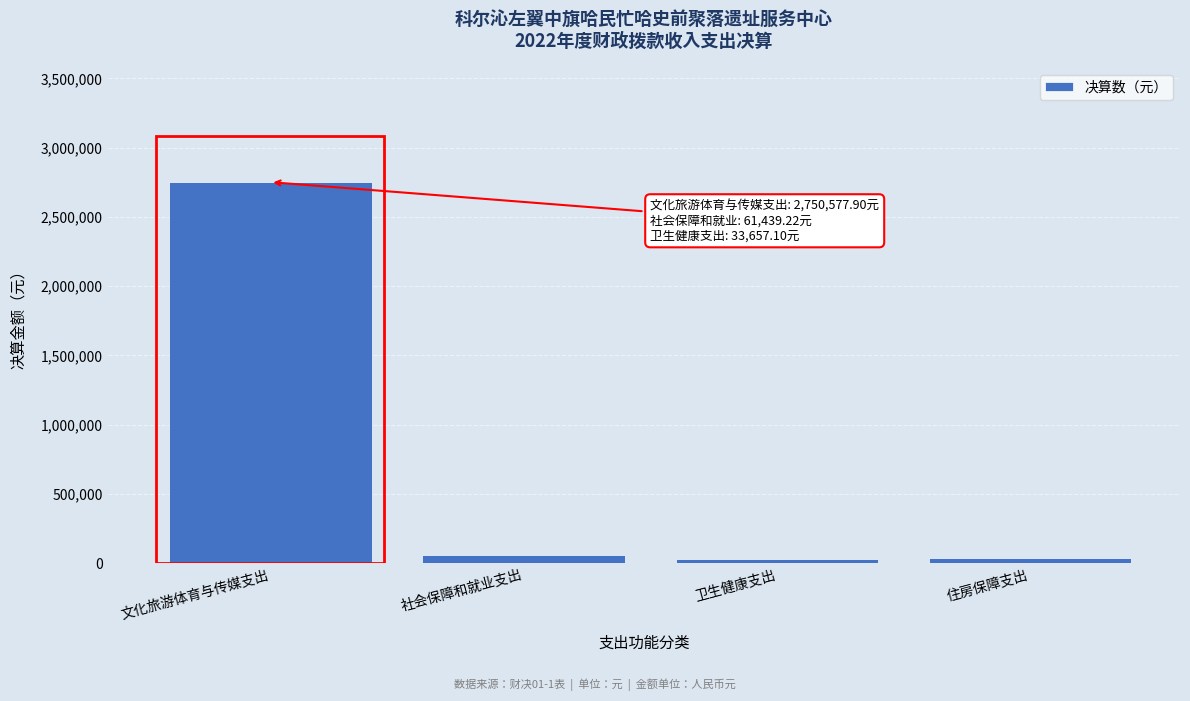

What is the approximate value at 文化旅游体育与传媒支出?

2750577.9